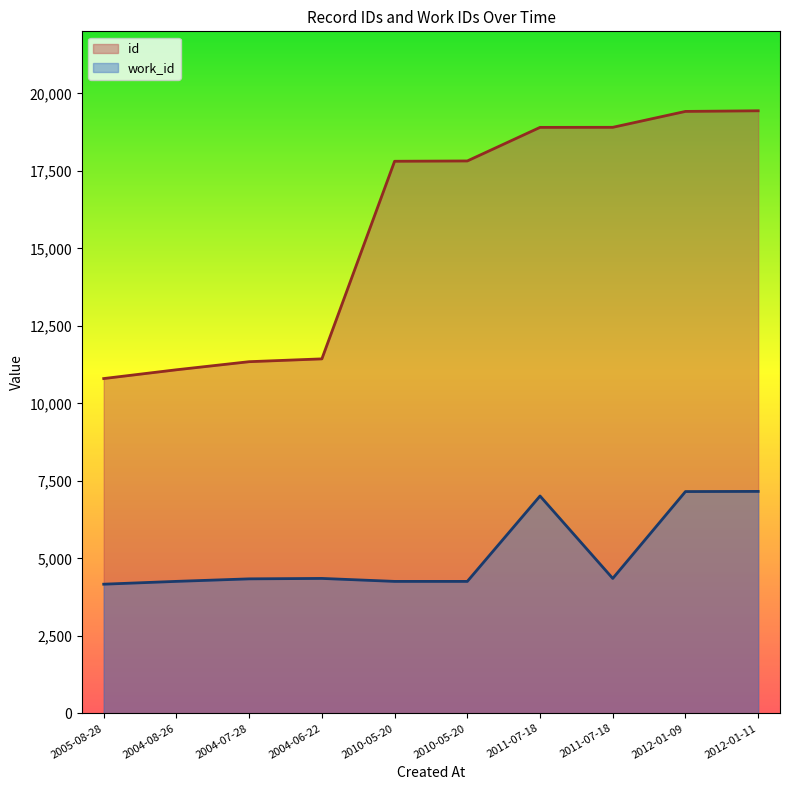

How many data points in work_id are less than 4353?

5